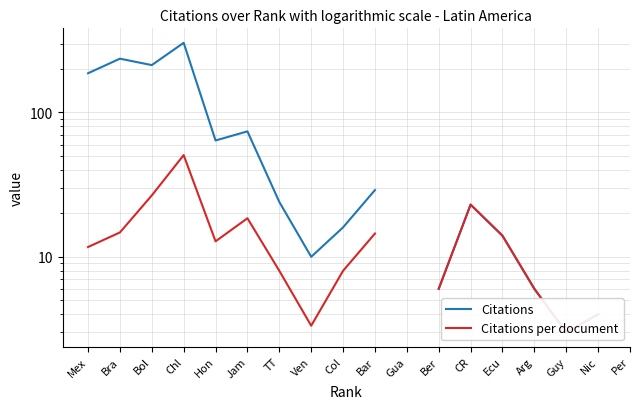

At how many categories does at least one series exceed 43?

6